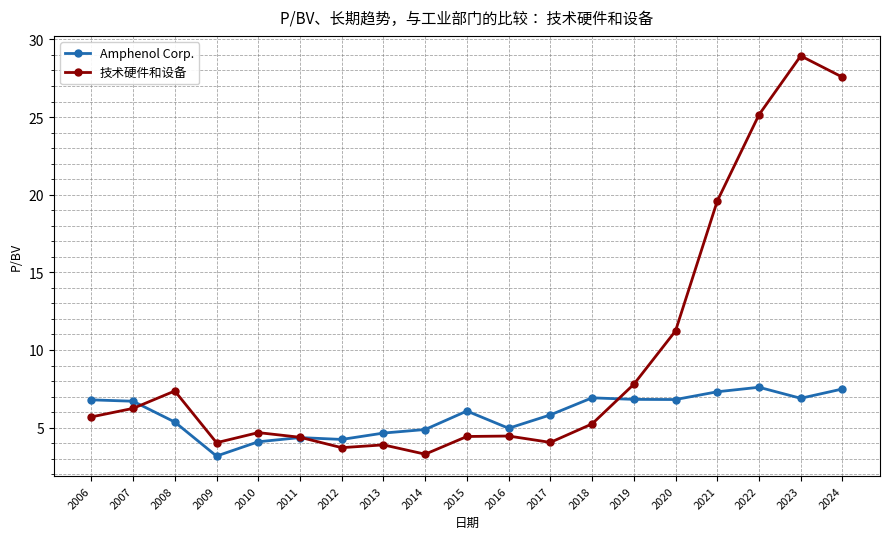

Between which two adjacent categories do Amphenol Corp. and 技术硬件和设备 first intersect?

2007 and 2008